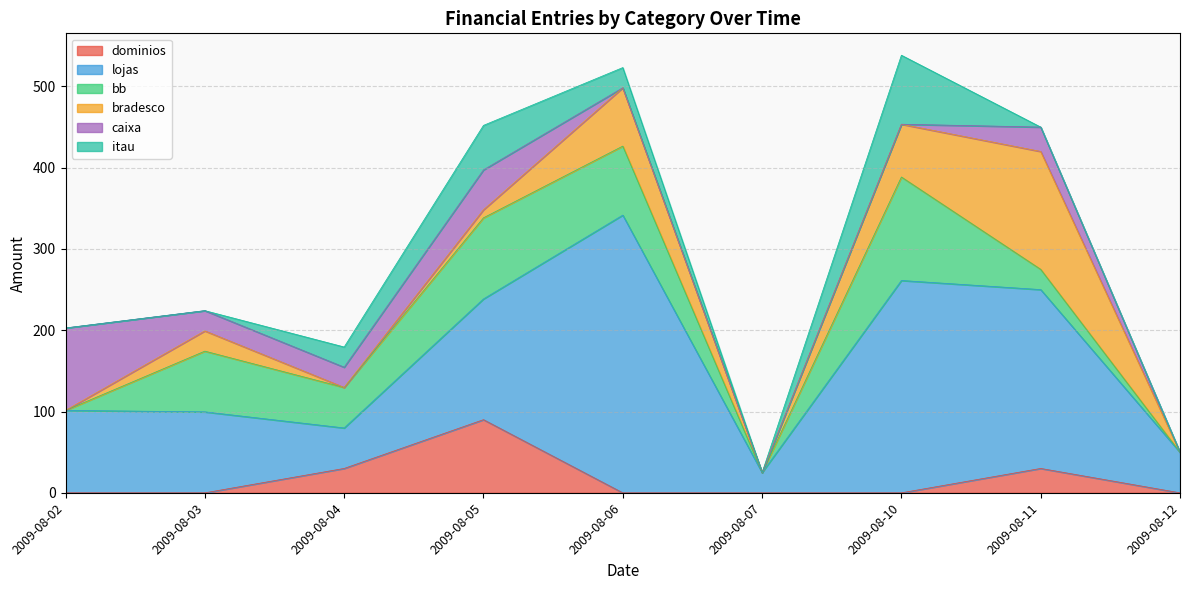

How many categories are shown in the chart?

9